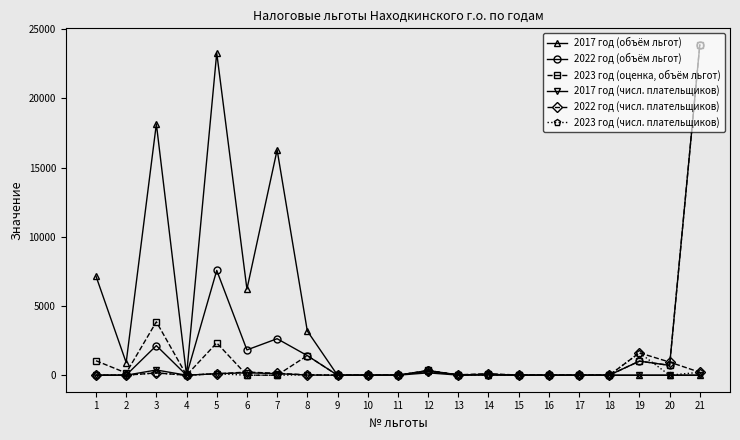

True or false: 2023 год (числ. плательщиков) has more than 0 interior local peaks.

True